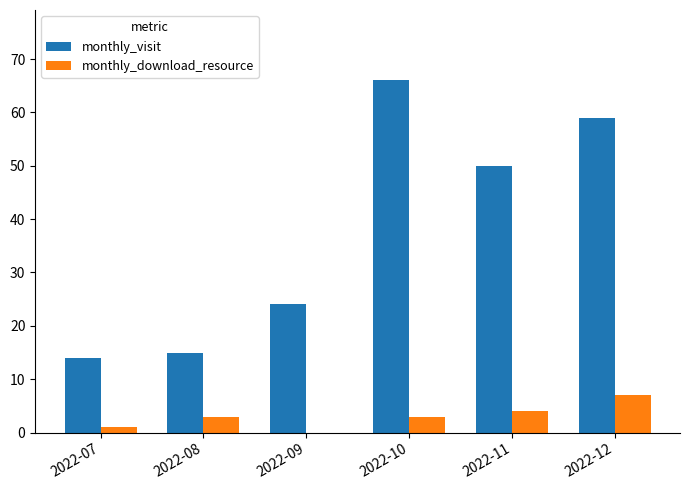

What is the sum of all monthly_visit values?

228